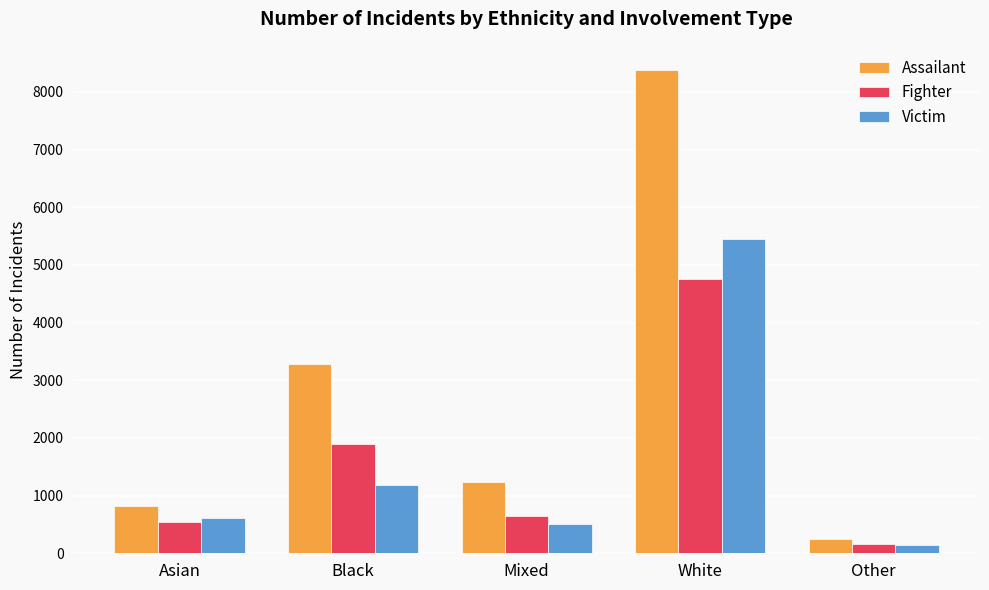

How many data points in Fighter are less than 643?

2